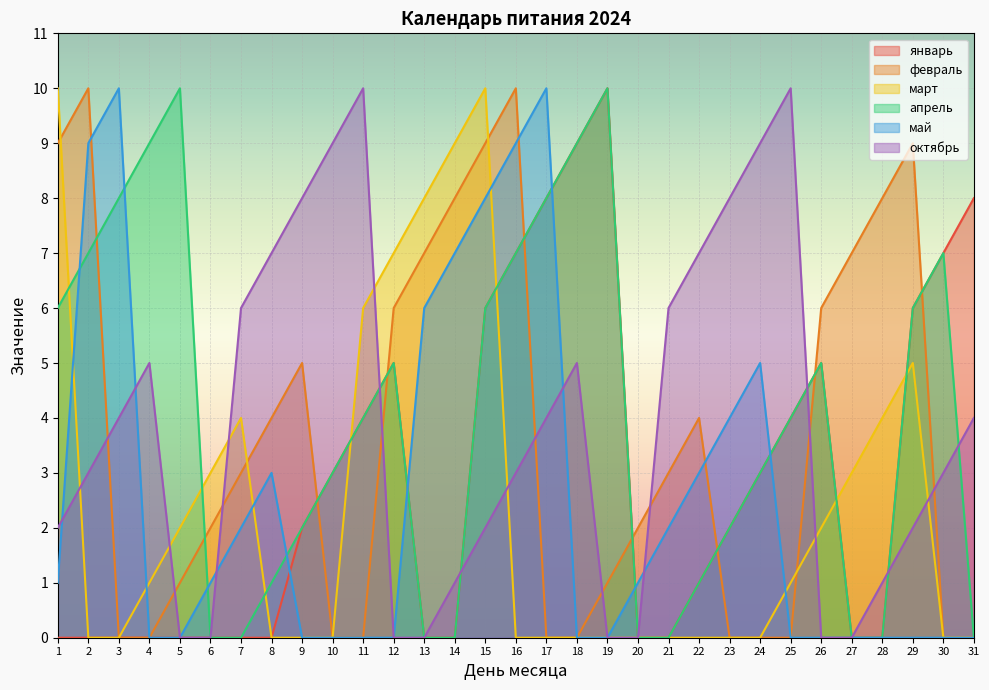

What is the difference between the maximum and minimum values in the февраль series?

10